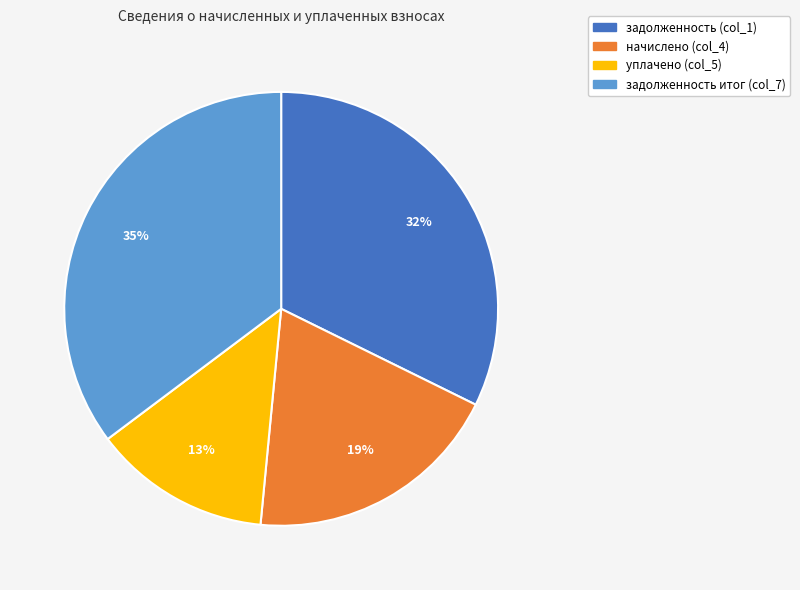

Is there a majority slice in this chart?

No